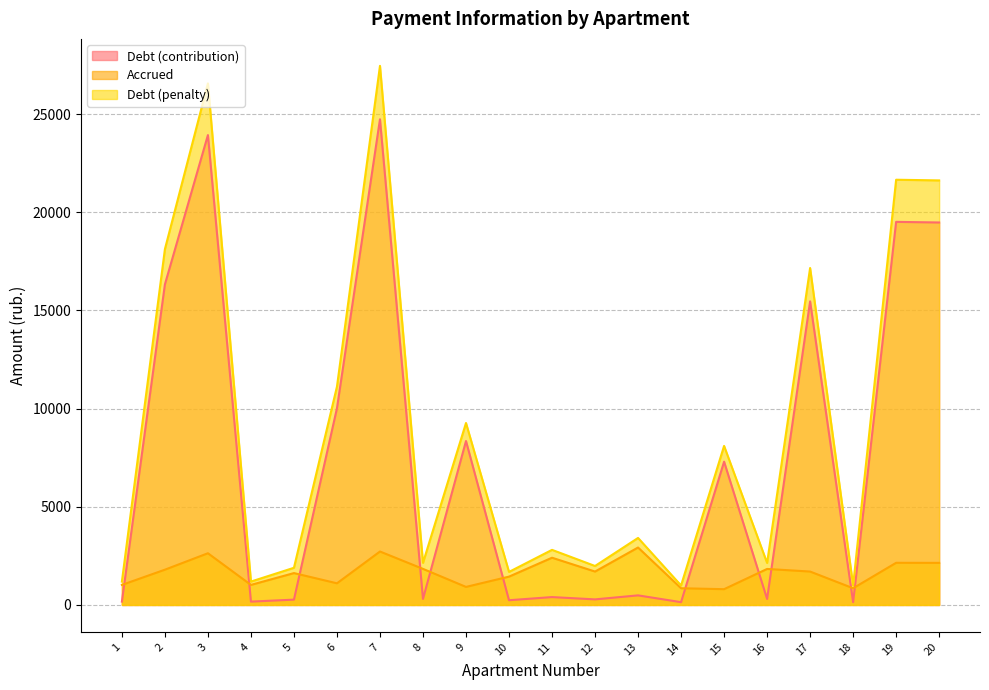

Which category has the lowest value across all series?

14